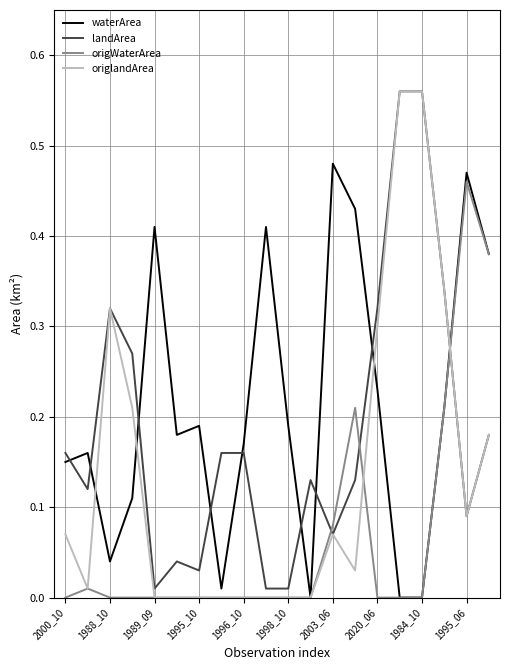

Which series has the largest total across all categories?

waterArea